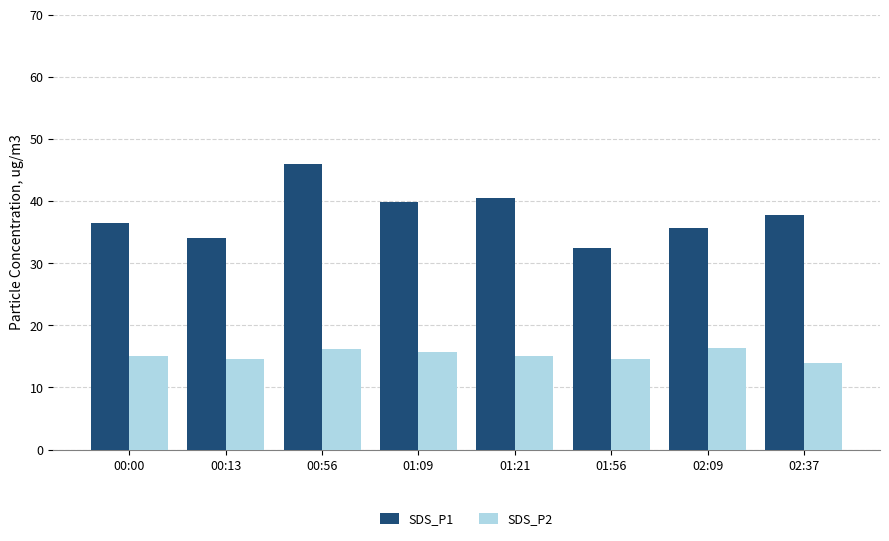

What is the label of the 7th bar from the left?

02:09